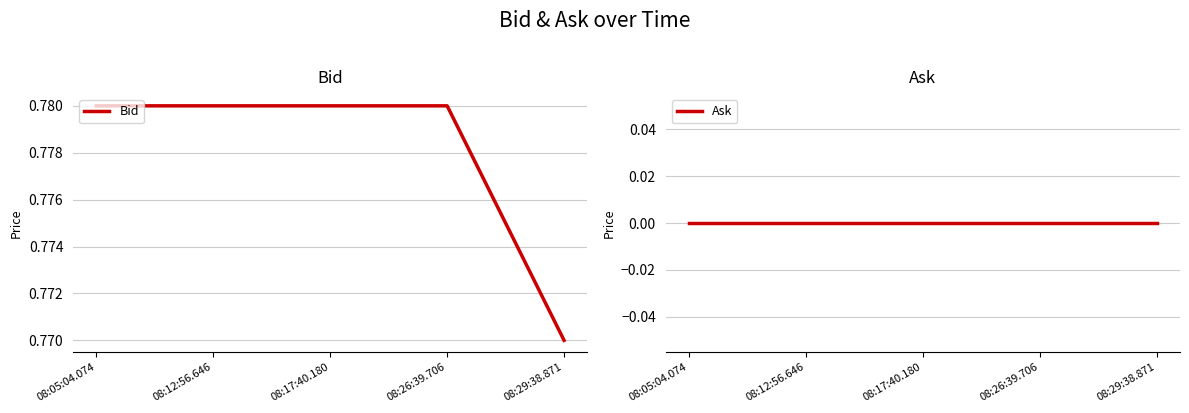

List the labels in order of Bid value, largest first.

08:05:04.074, 08:12:56.646, 08:17:40.180, 08:26:39.706, 08:29:38.871